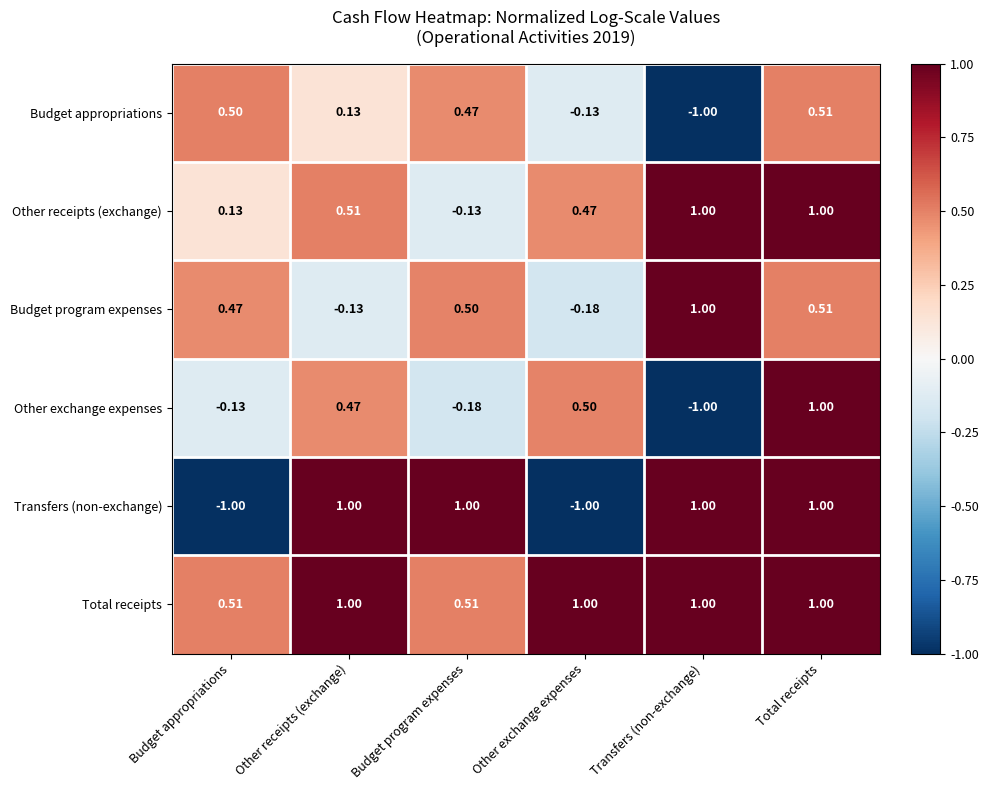

Which series has the largest total across all categories?

Total receipts